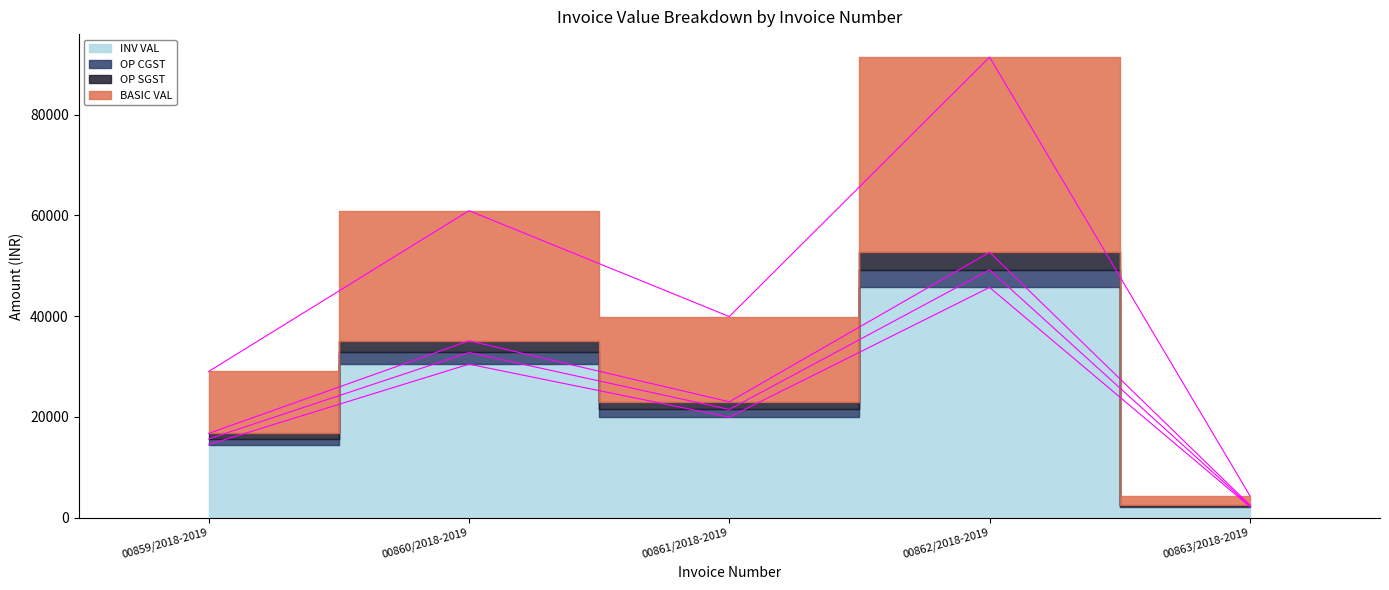

Which has a higher value, 00860/2018-2019 or 00861/2018-2019?

00860/2018-2019